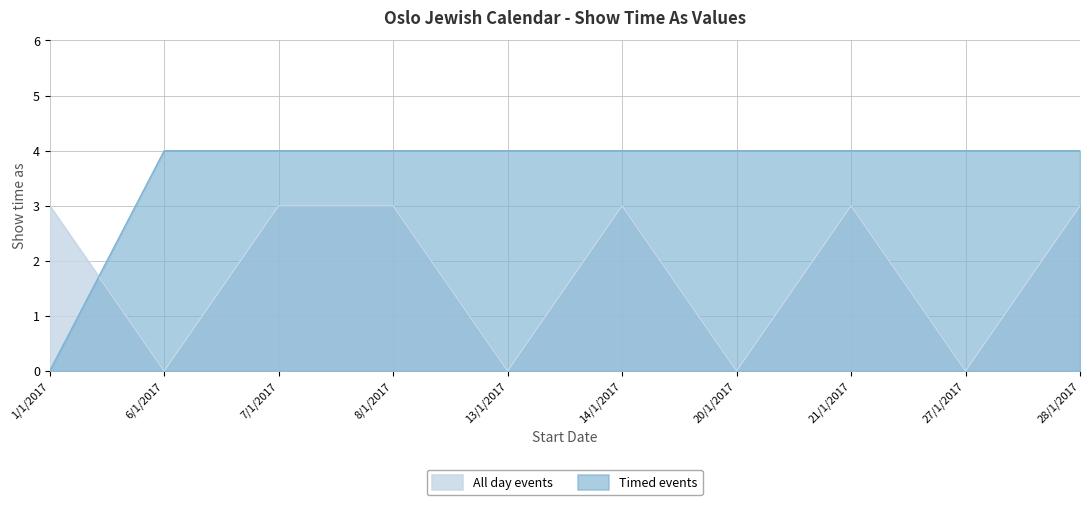

Between which two adjacent categories do Timed events and All day events first intersect?

1/1/2017 and 6/1/2017